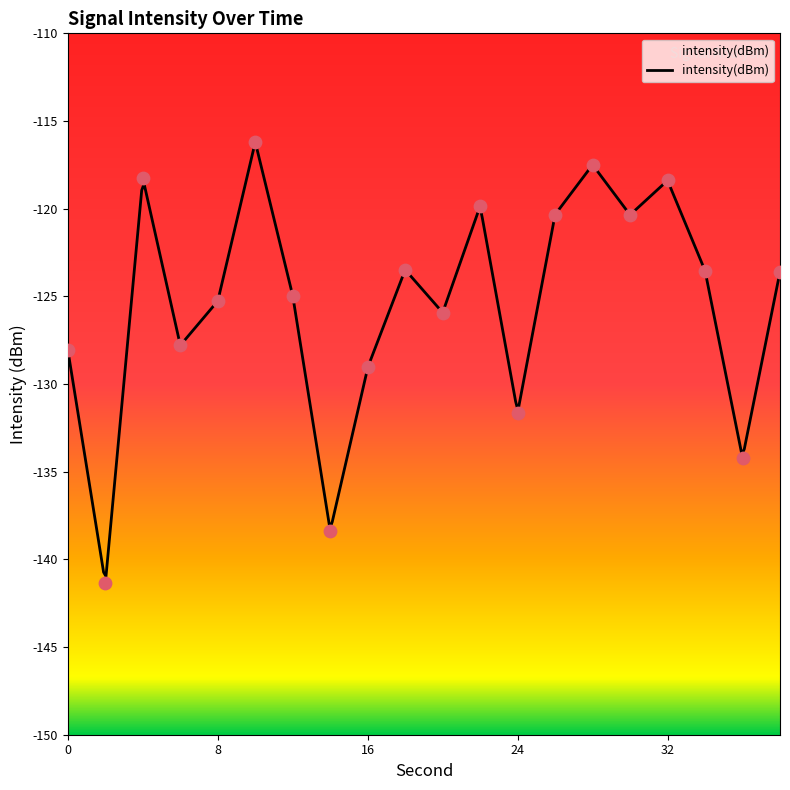

What is the change in value from 12 to 30?

+4.6